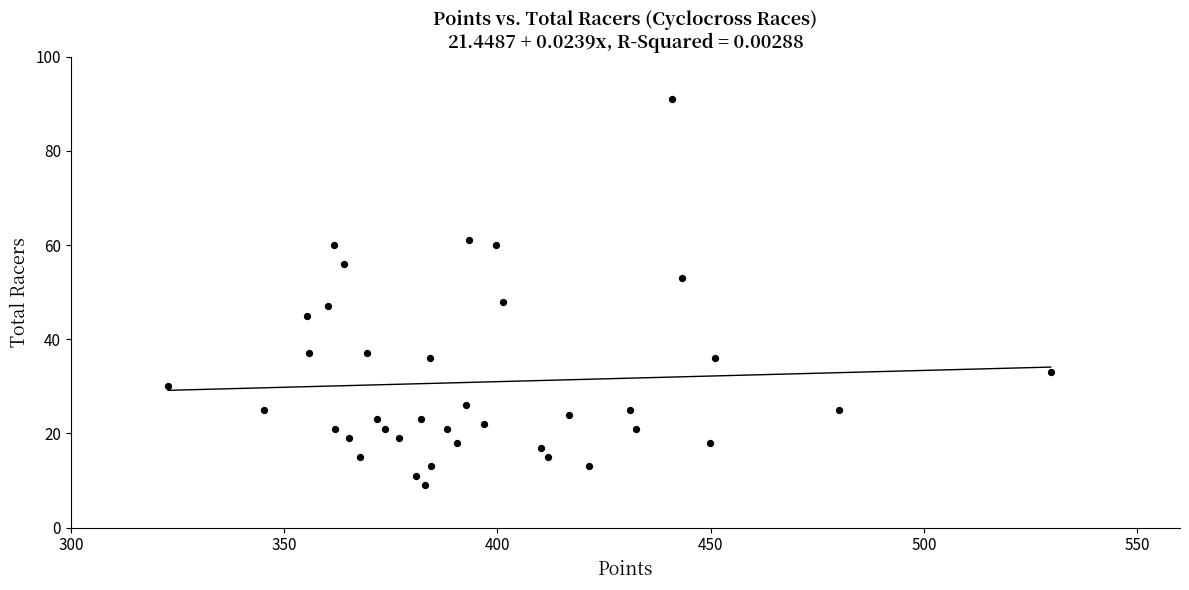

What is the range of Y values (max minus min)?

82